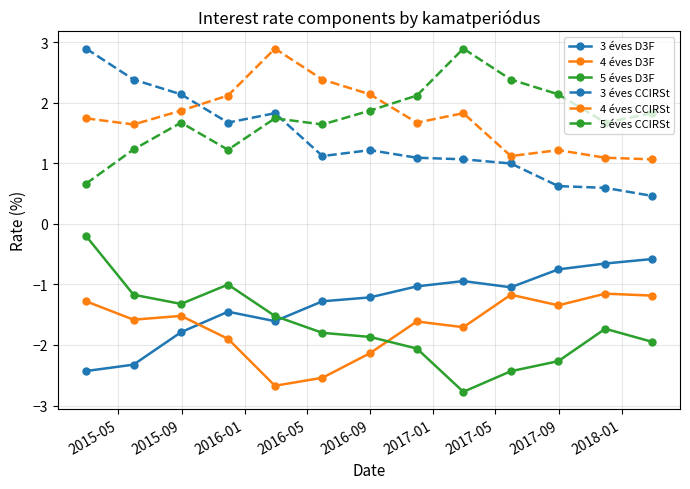

What is the value of the 5 éves D3F point at the 4th from the left?

-1.0